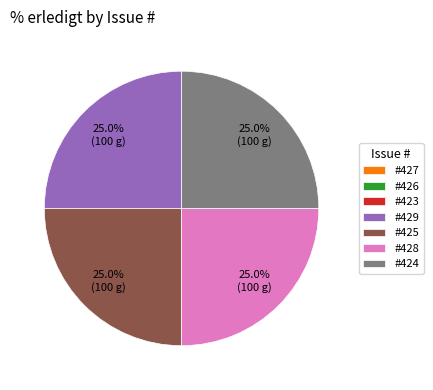

Does #429 account for over 50% of the chart?

No